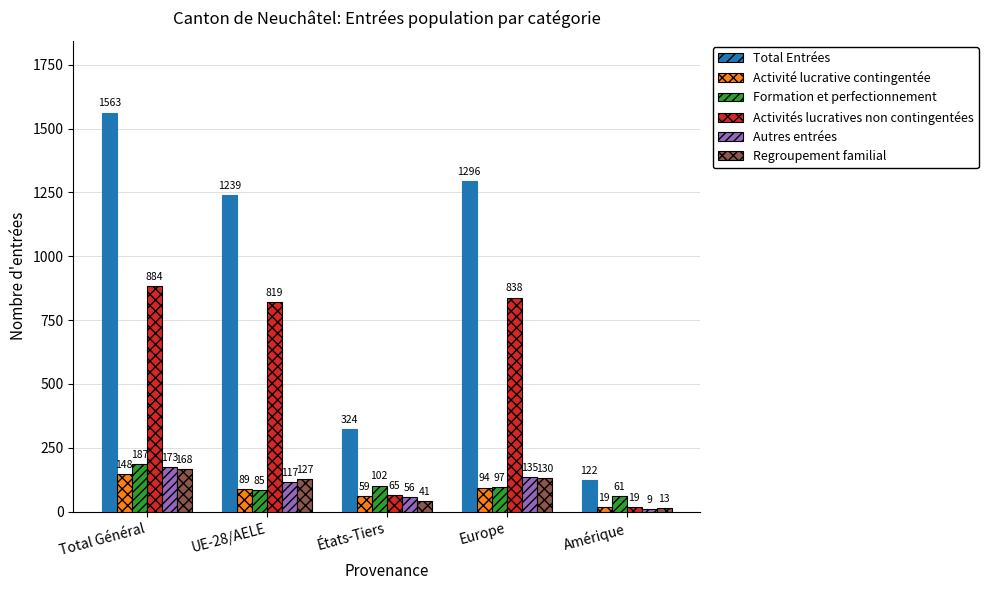

Between États-Tiers and Europe, which series saw the biggest shift?

Total Entrées